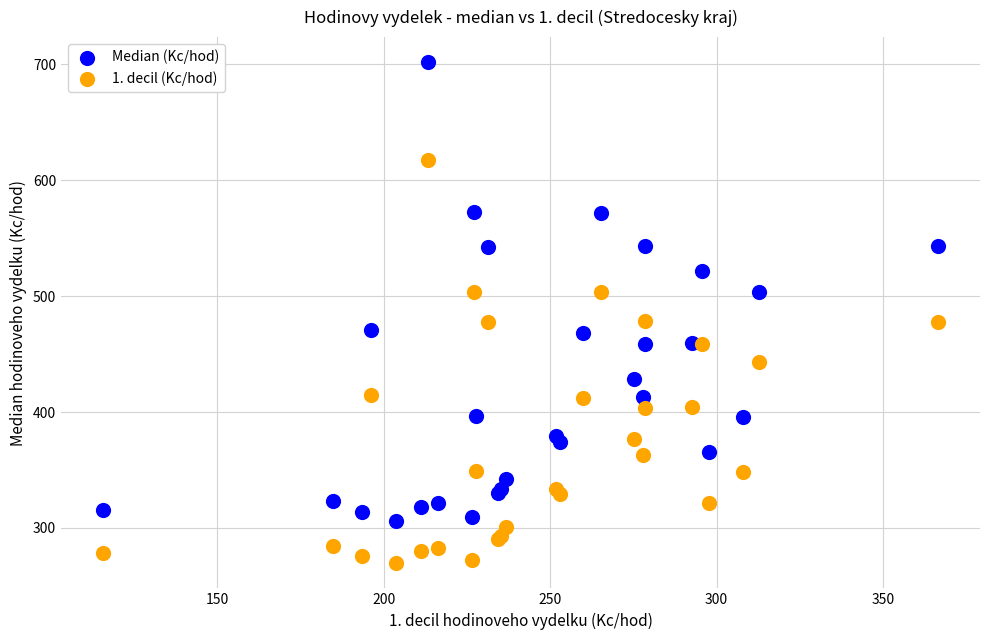

Which series has the widest spread of Y values?

Median (Kc/hod)